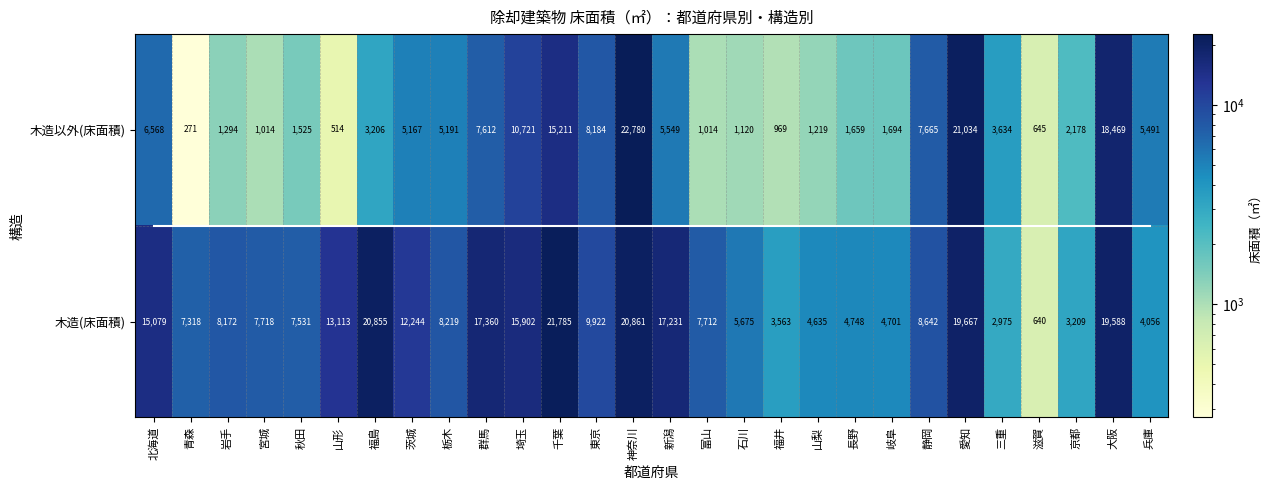

Which has a higher value, 青森 or 福井?

青森